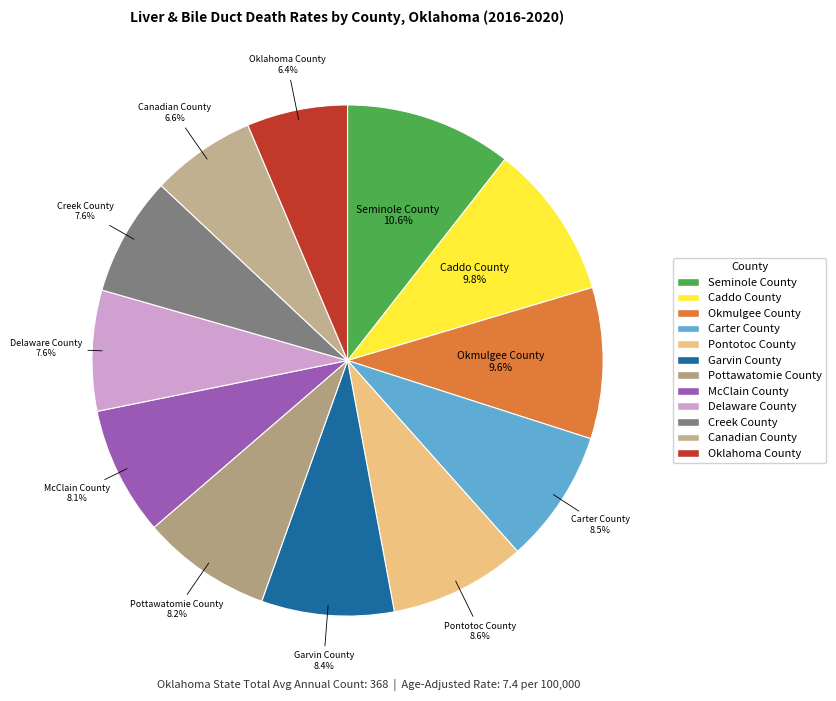

To the nearest percent, what is the average slice percentage?

8%